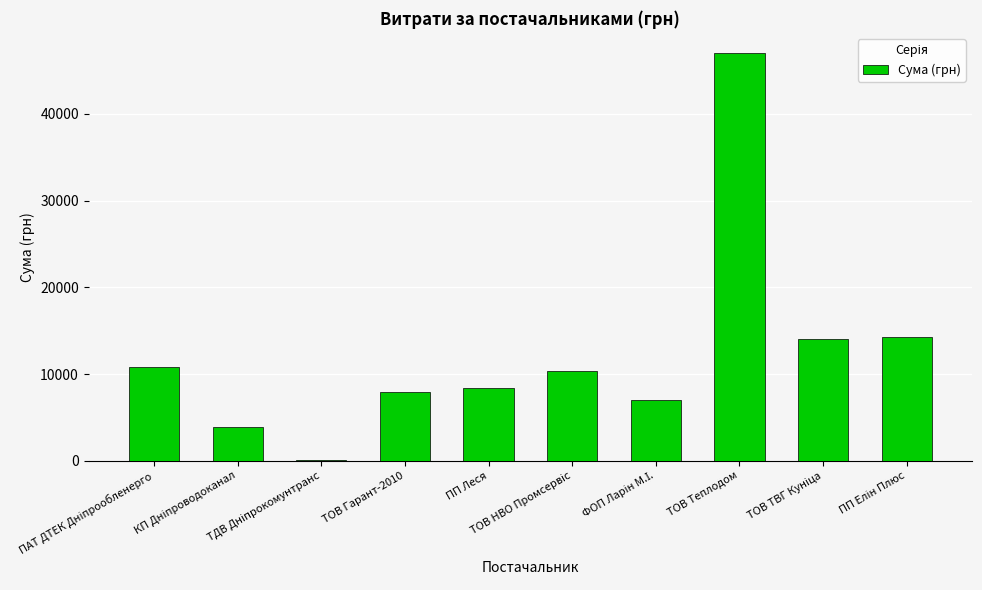

What is the sum of all values?

123913.5